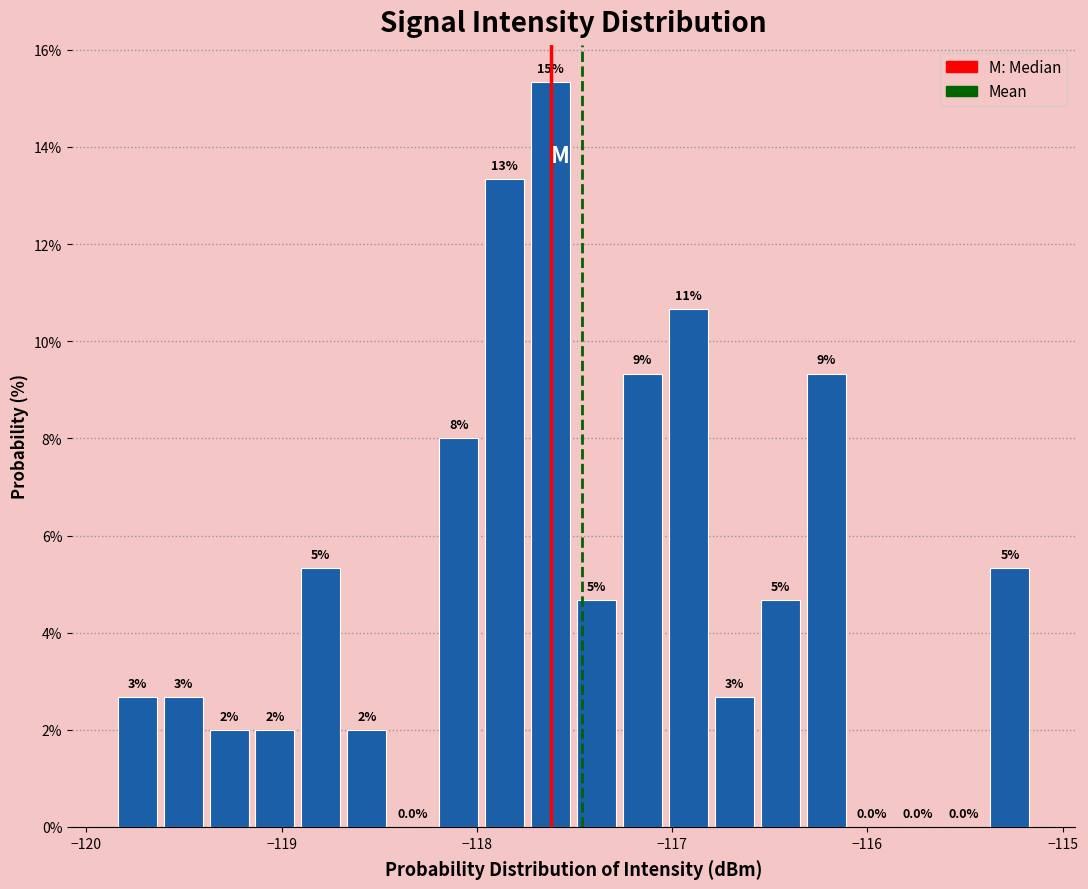

Read against the x-axis, roughly where is the centre of the tallest bar?

-117.6